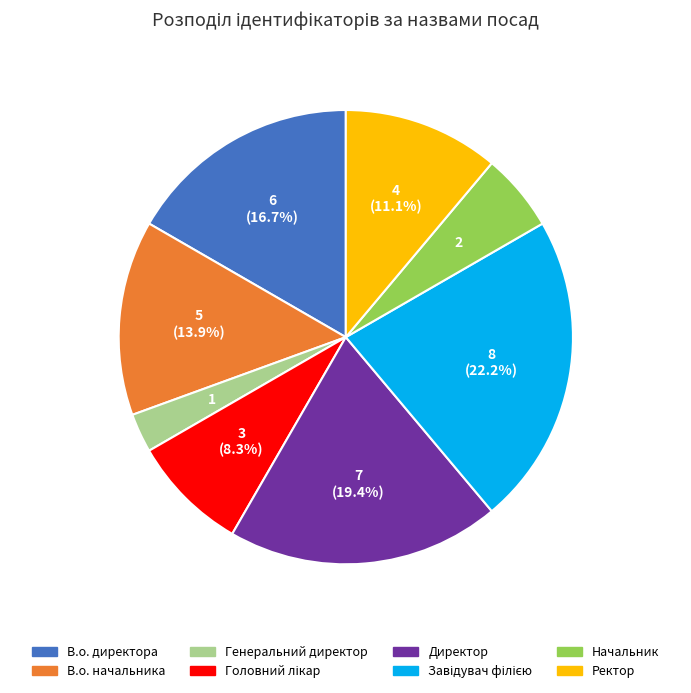

What is the smallest slice in the pie chart?

Генеральний директор